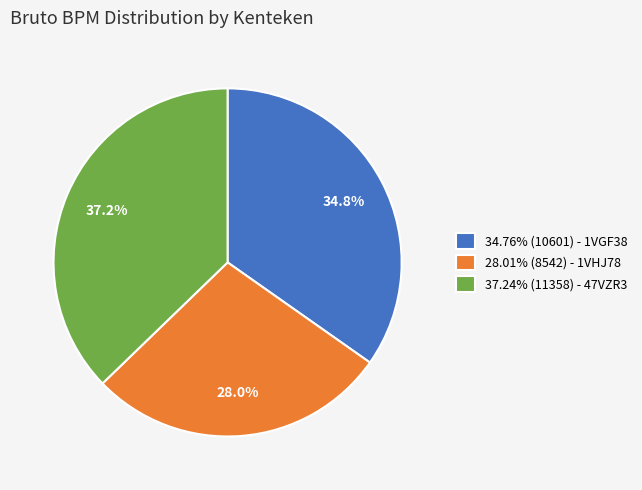

Does 34.76% (10601) - 1VGF38 account for over 50% of the chart?

No